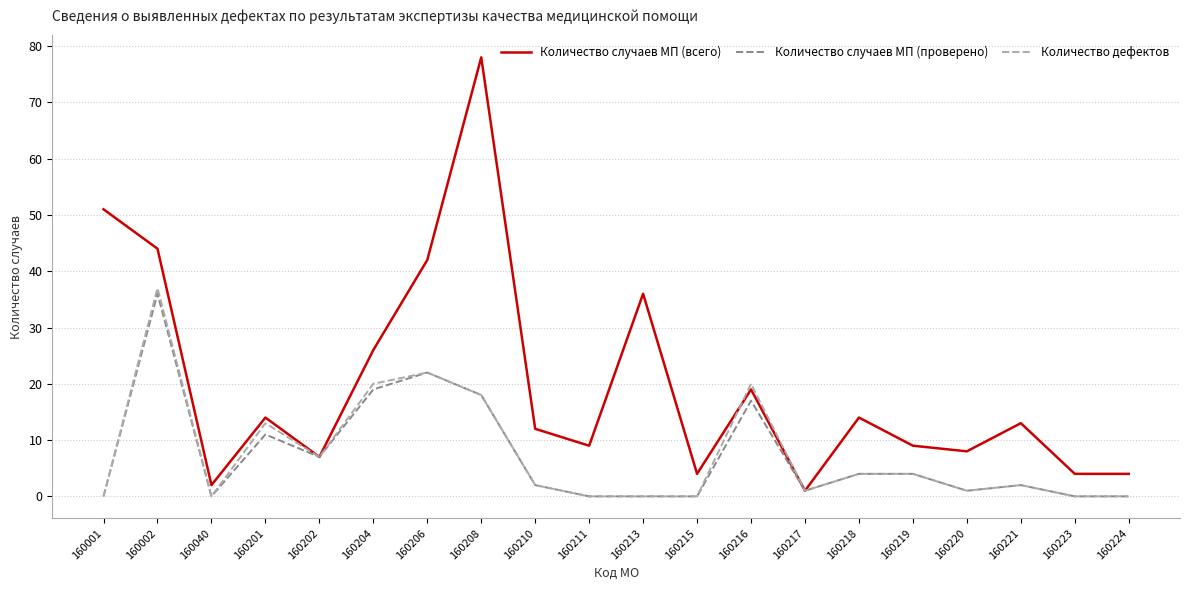

Which series has the largest total across all categories?

Количество случаев МП (всего)